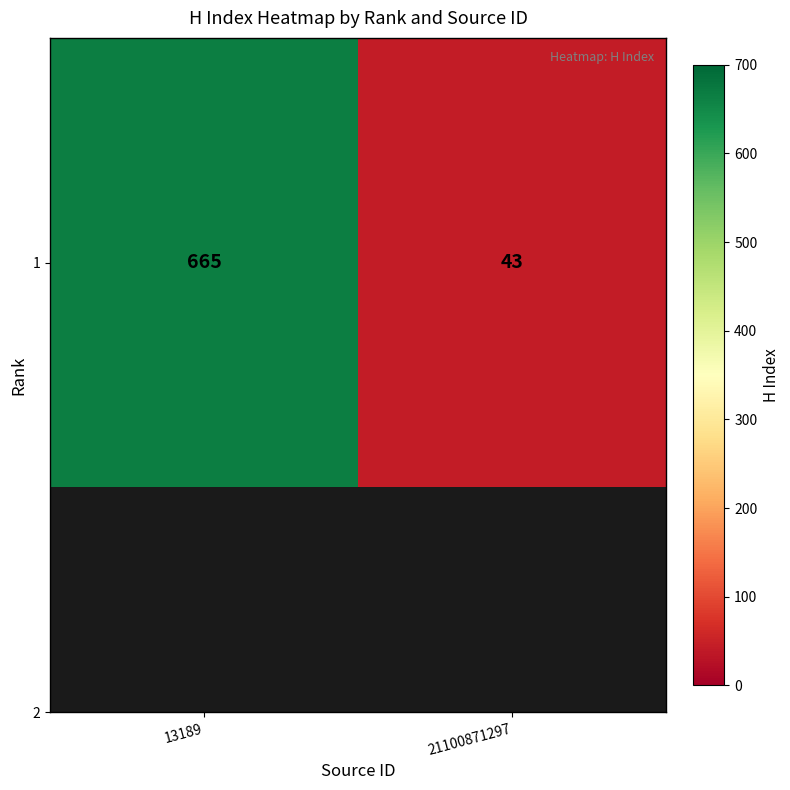

Rank the categories by value from highest to lowest.

13189, 21100871297